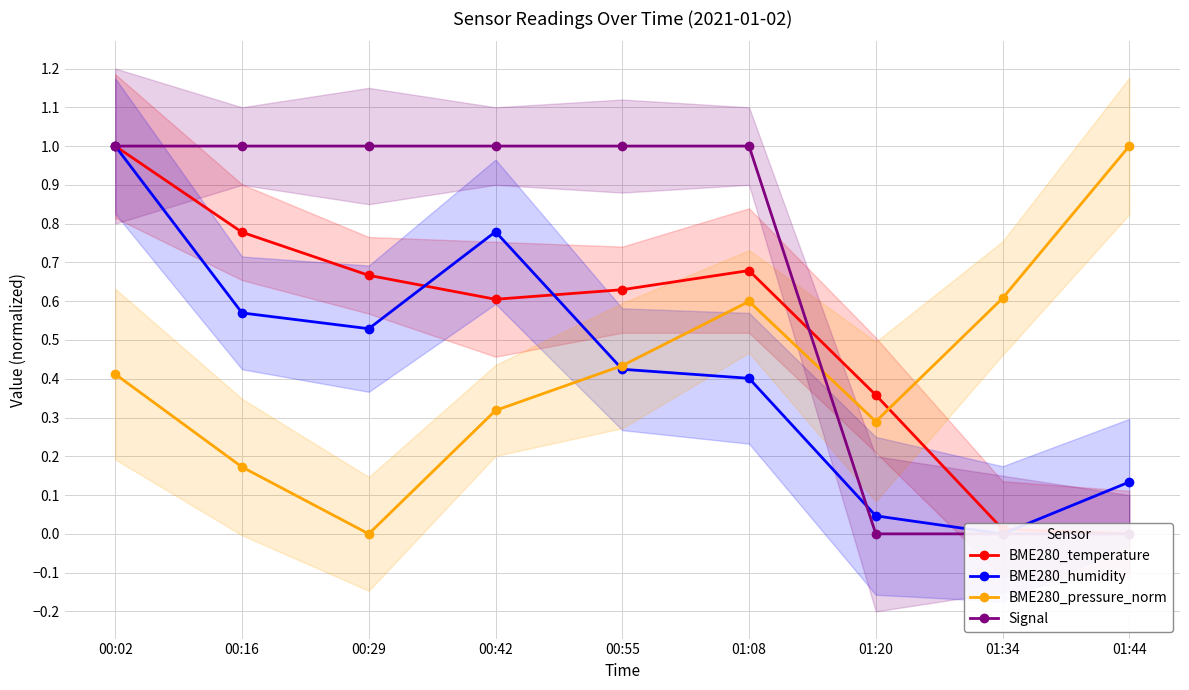

True or false: Signal has a value of 1.6 at 00:29.

False